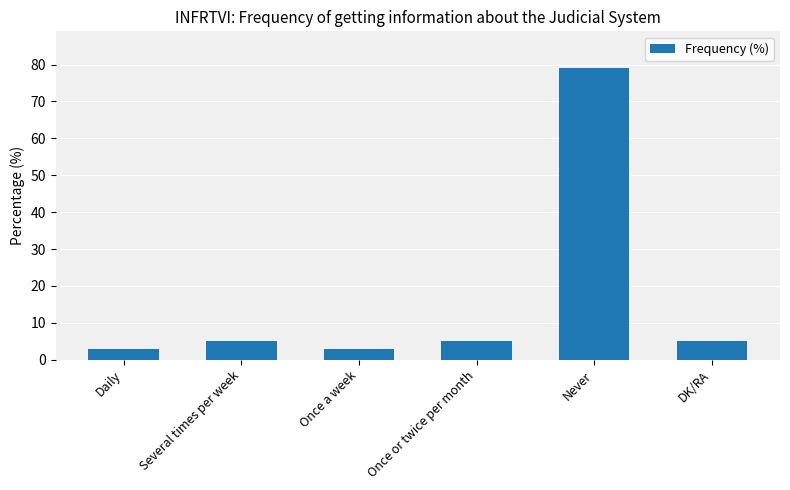

What is the sum of the values at Once or twice per month and Daily?

8